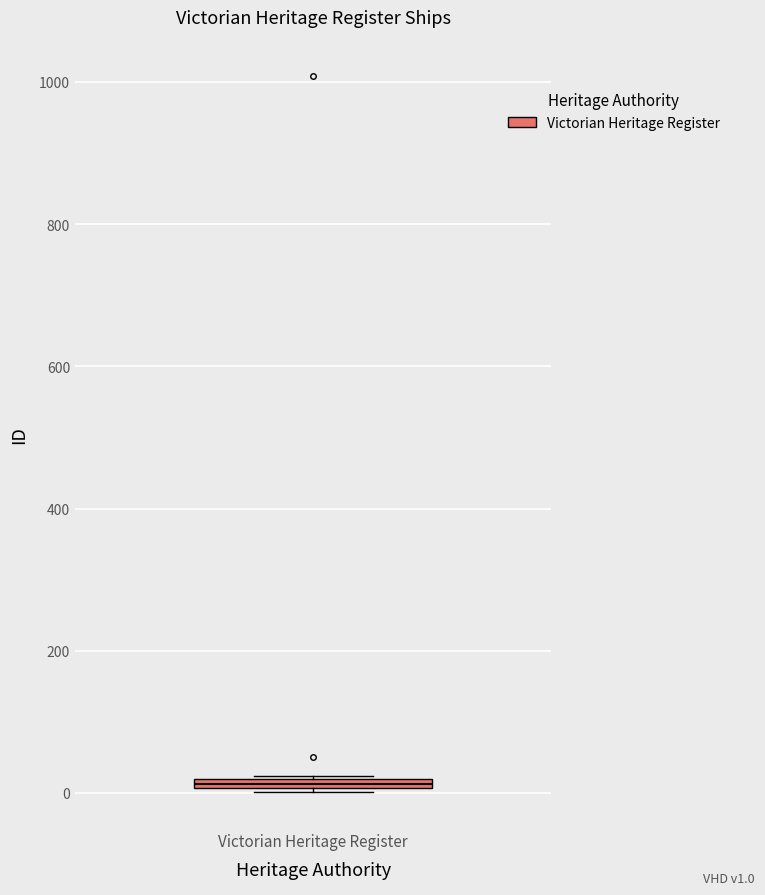

Where is the upper edge of the box for Victorian Heritage Register on the y-axis? The values are not printed on the chart, so give them approximately, as read against the axis.

20